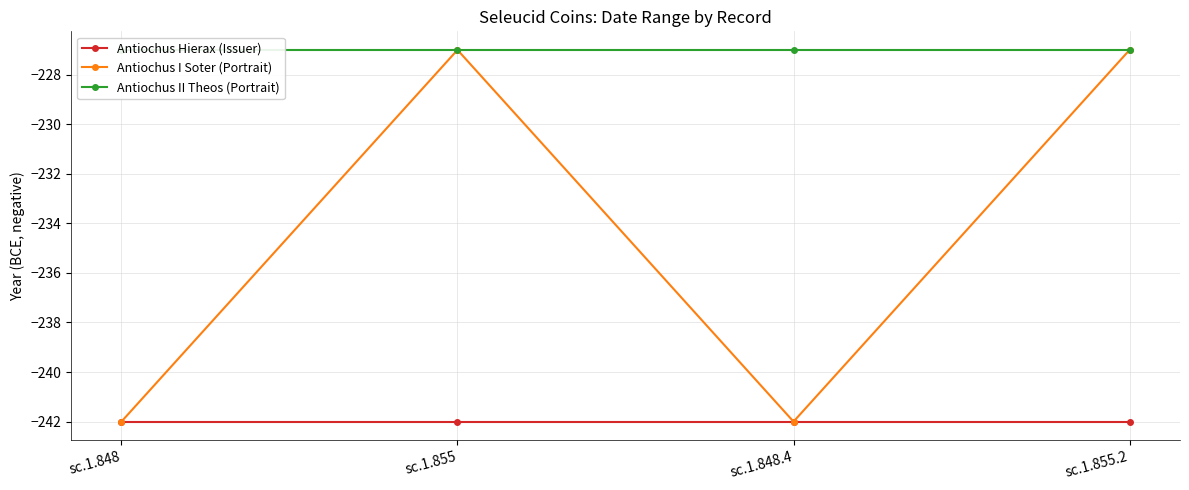

Reading left to right, what are all the values shown in this chart?

Antiochus Hierax (Issuer): sc.1.848=-242	sc.1.855=-242	sc.1.848.4=-242	sc.1.855.2=-242
Antiochus I Soter (Portrait): sc.1.848=-242	sc.1.855=-227	sc.1.848.4=-242	sc.1.855.2=-227
Antiochus II Theos (Portrait): sc.1.848=-227	sc.1.855=-227	sc.1.848.4=-227	sc.1.855.2=-227